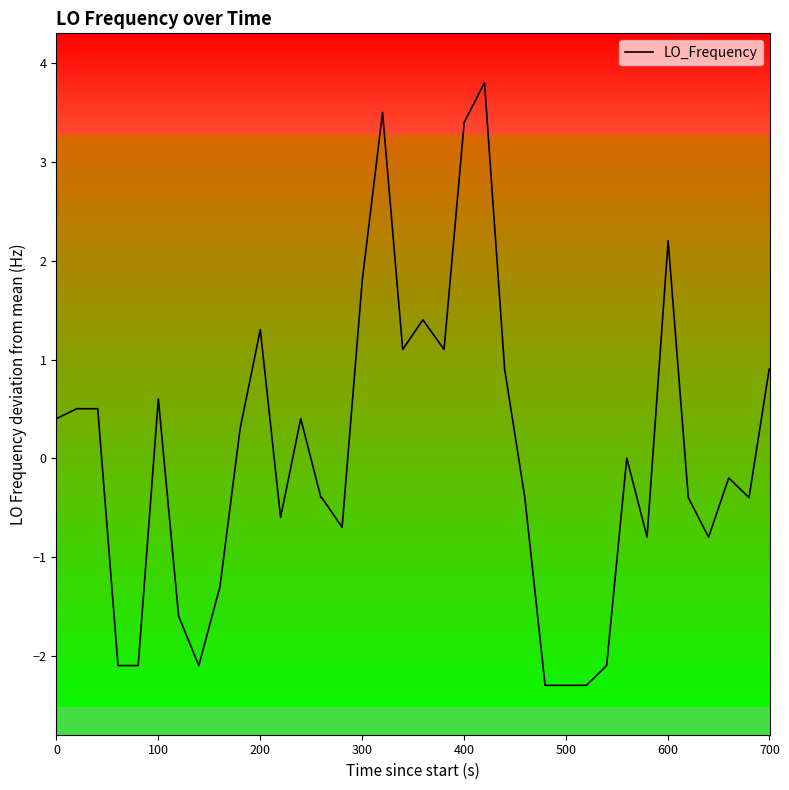

What is the smallest value displayed?

-2.3